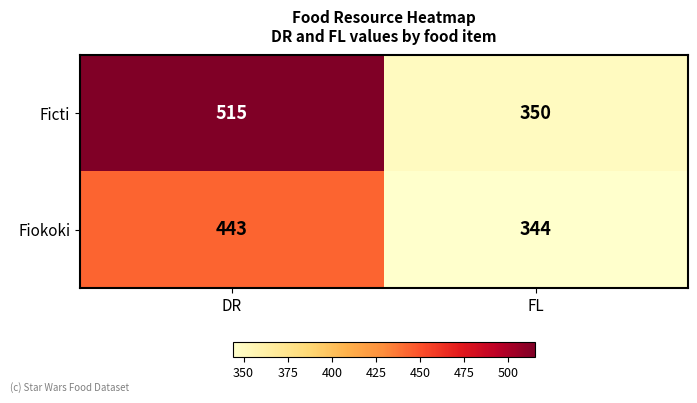

Which series has the largest total across all categories?

Ficti